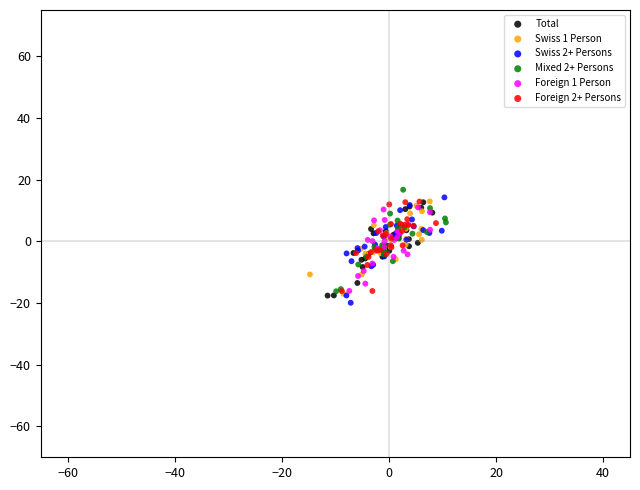

Which series contains the lowest Y value?

Swiss 2+ Persons